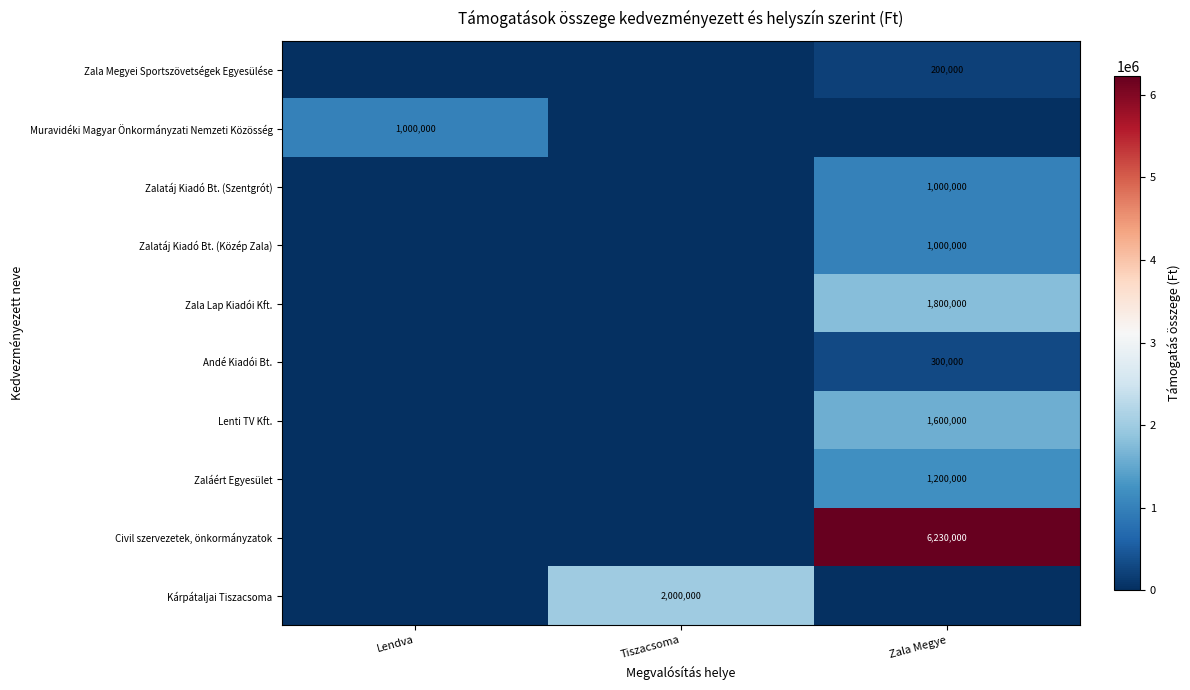

True or false: Muravidéki Magyar Önkormányzati Nemzeti Közösség has a value of 212158 at Lendva.

False